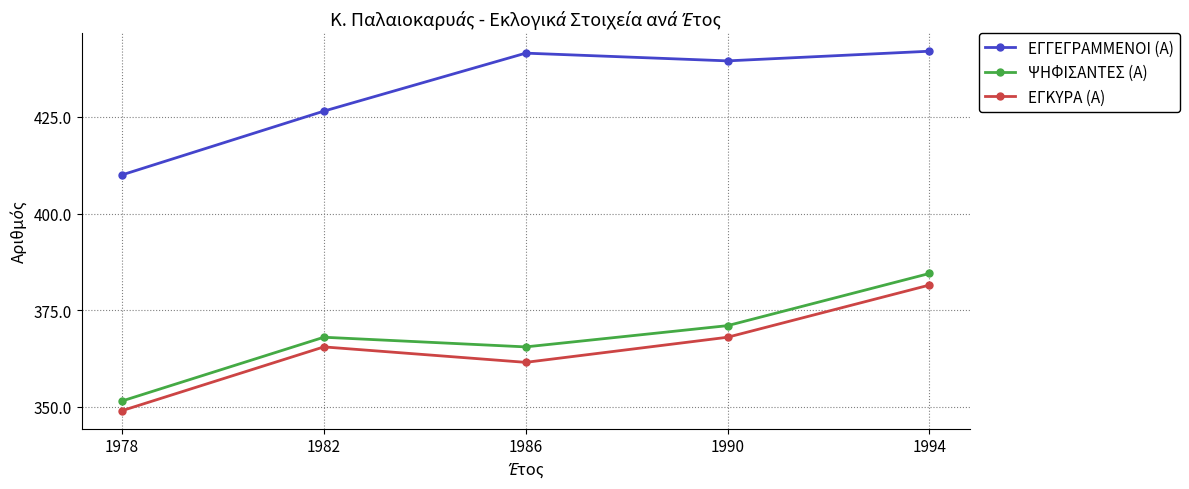

What are all the series names shown in the legend?

ΕΓΓΕΓΡΑΜΜΕΝΟΙ (Α), ΨΗΦΙΣΑΝΤΕΣ (Α), ΕΓΚΥΡΑ (Α)